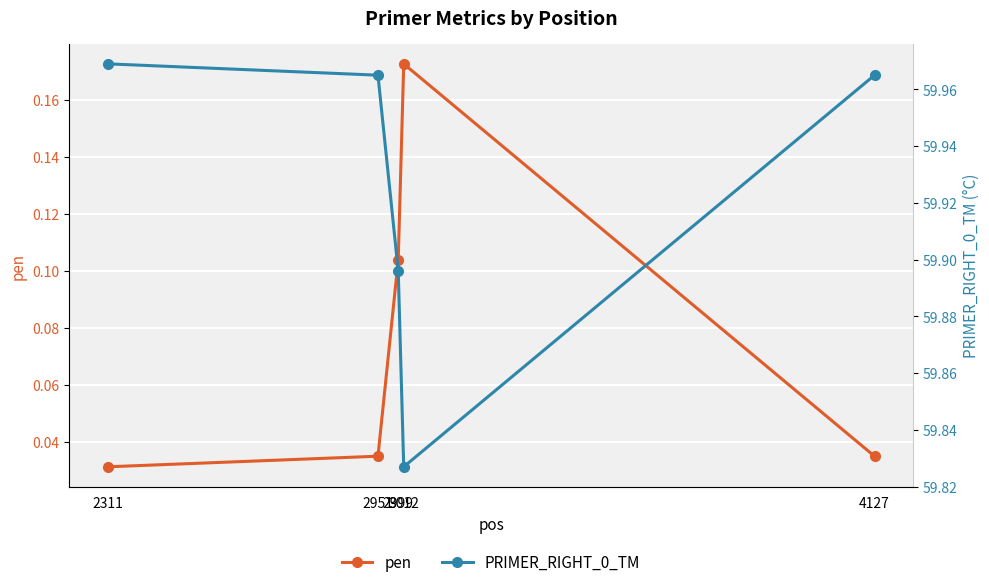

The value of pen at 2311 is 0.0. True or false?

True